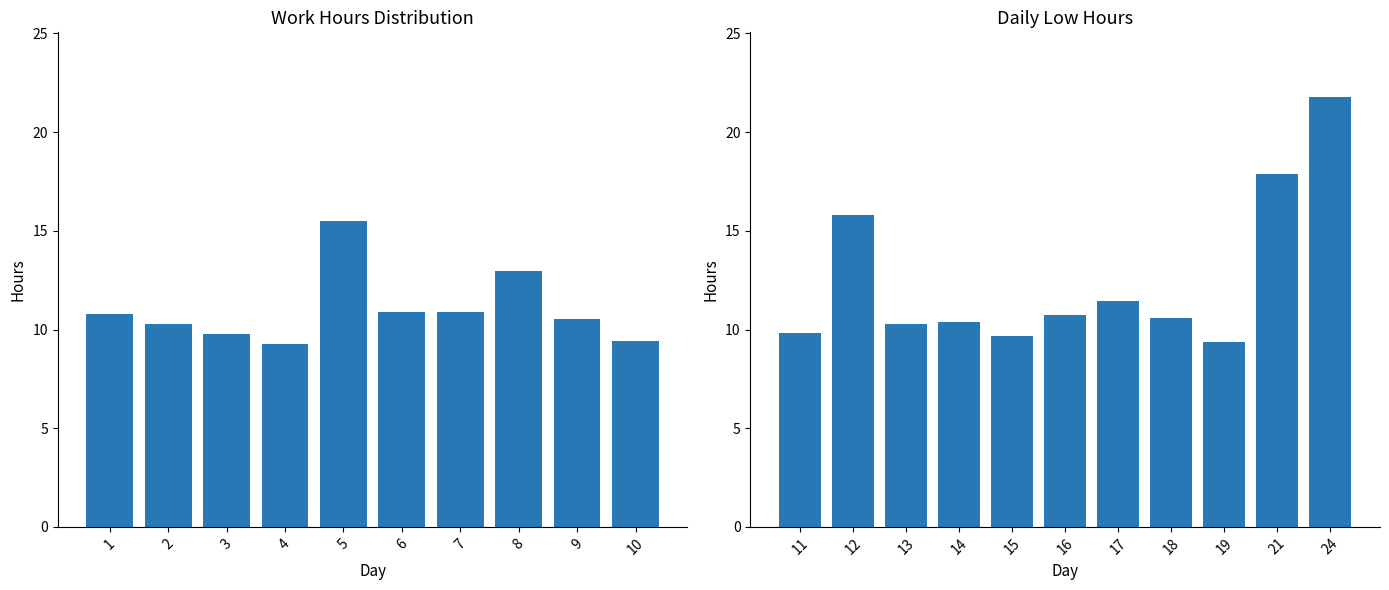

What is the difference between the maximum and minimum values?

12.5